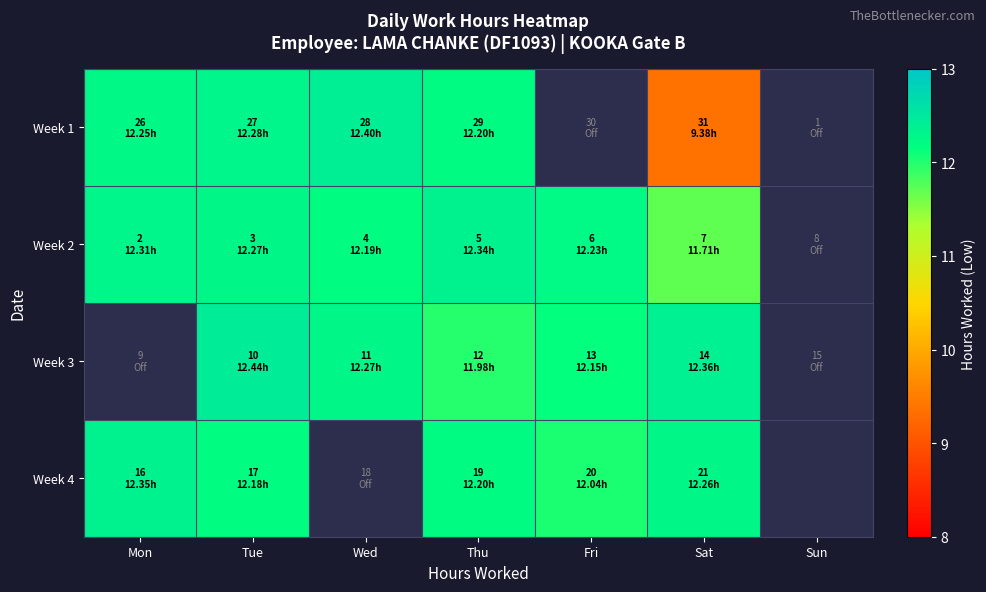

How many distinct data groups are displayed?

4